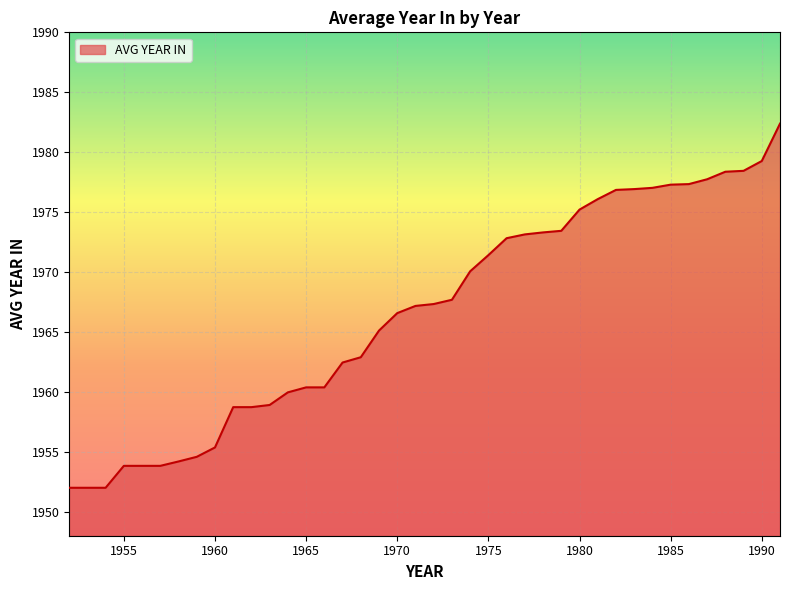

What is the maximum value shown in the chart?

1982.4